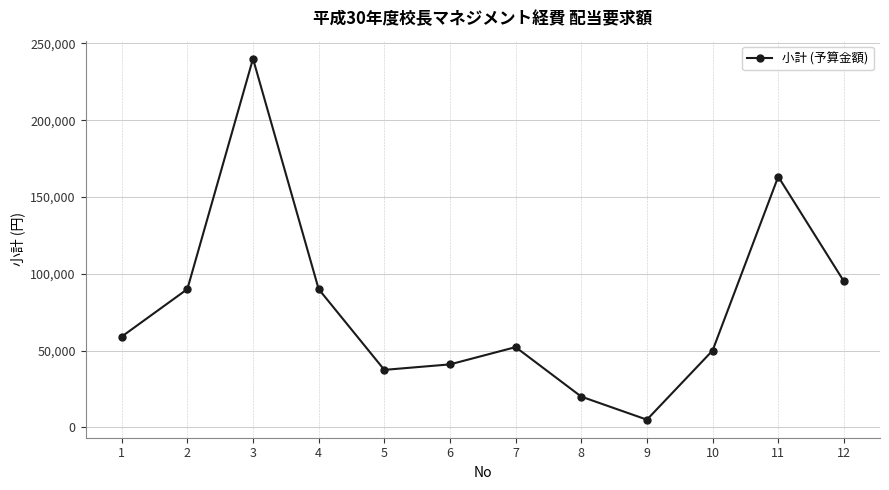

What is the sum of all values?

943026